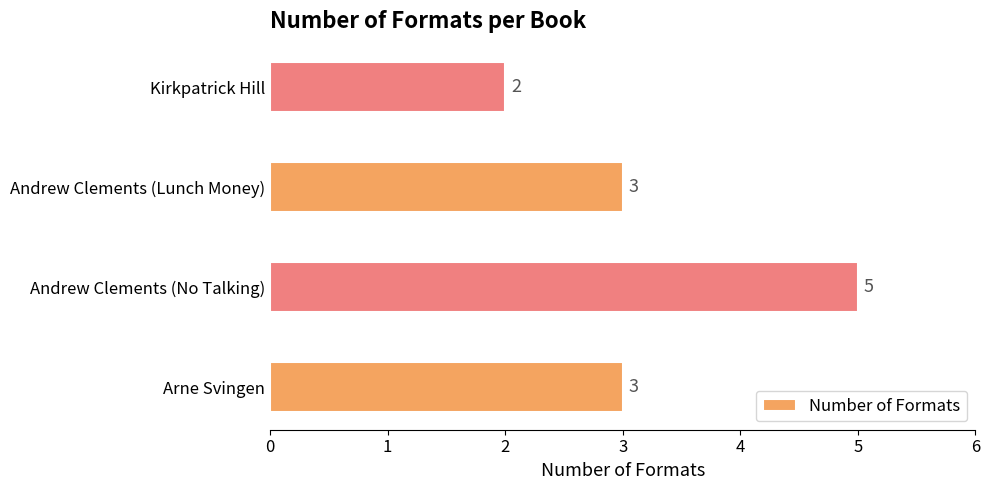

Does the chart contain stacked bars?

No